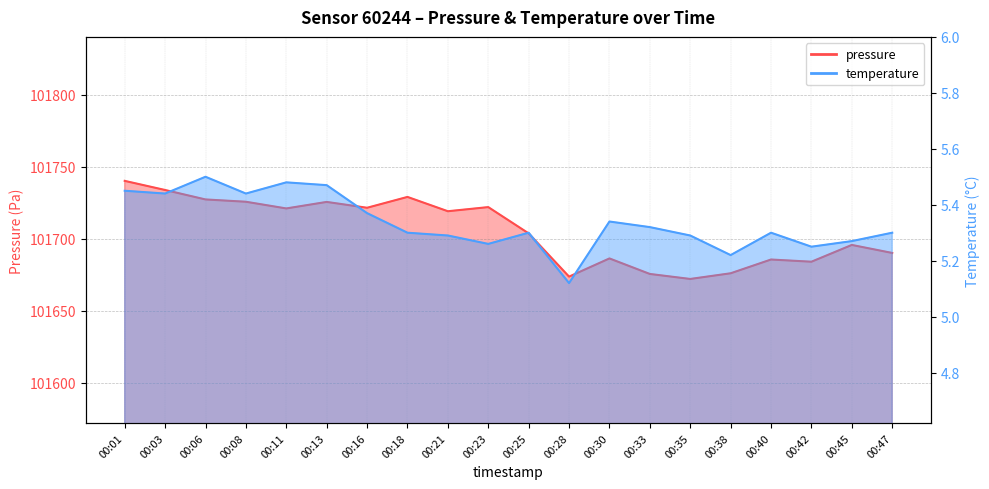

Reading left to right, extract all data points from this chart.

pressure: 00:01=101740.3	00:03=101734.0	00:06=101727.4	00:08=101725.8	00:11=101721.2	00:13=101725.7	00:16=101721.6	00:18=101729.2	00:21=101719.2	00:23=101722.1	00:25=101703.8	00:28=101673.8	00:30=101686.4	00:33=101675.7	00:35=101672.2	00:38=101676.1	00:40=101685.7	00:42=101684.2	00:45=101695.8	00:47=101690.2
temperature: 00:01=5.5	00:03=5.4	00:06=5.5	00:08=5.4	00:11=5.5	00:13=5.5	00:16=5.4	00:18=5.3	00:21=5.3	00:23=5.3	00:25=5.3	00:28=5.1	00:30=5.3	00:33=5.3	00:35=5.3	00:38=5.2	00:40=5.3	00:42=5.2	00:45=5.3	00:47=5.3